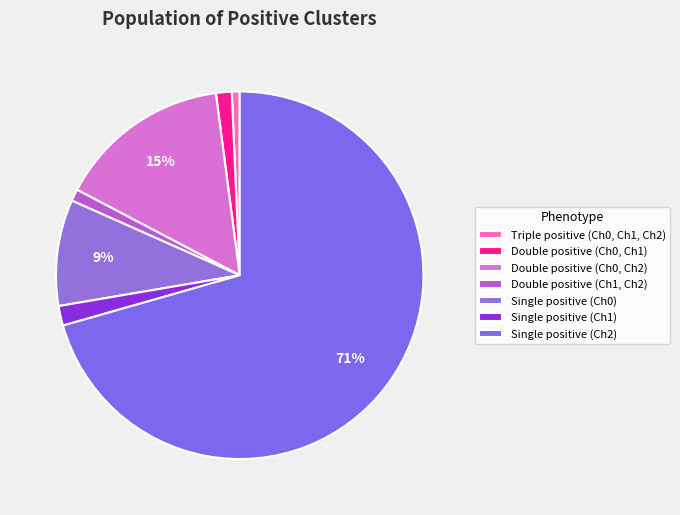

Is there any slice that represents more than half of the pie?

Yes